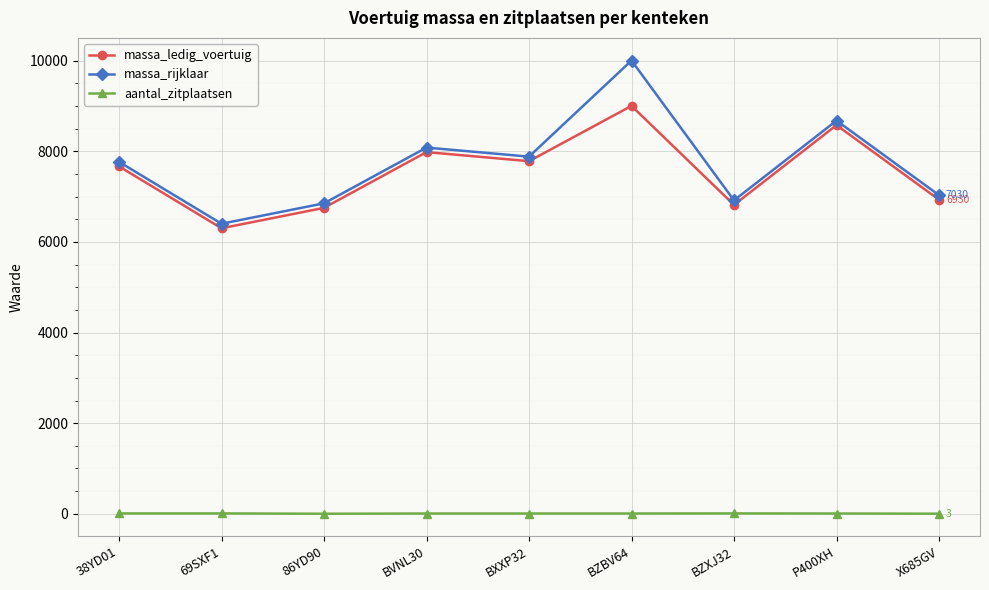

Which series changed the most between BZBV64 and X685GV?

massa_rijklaar